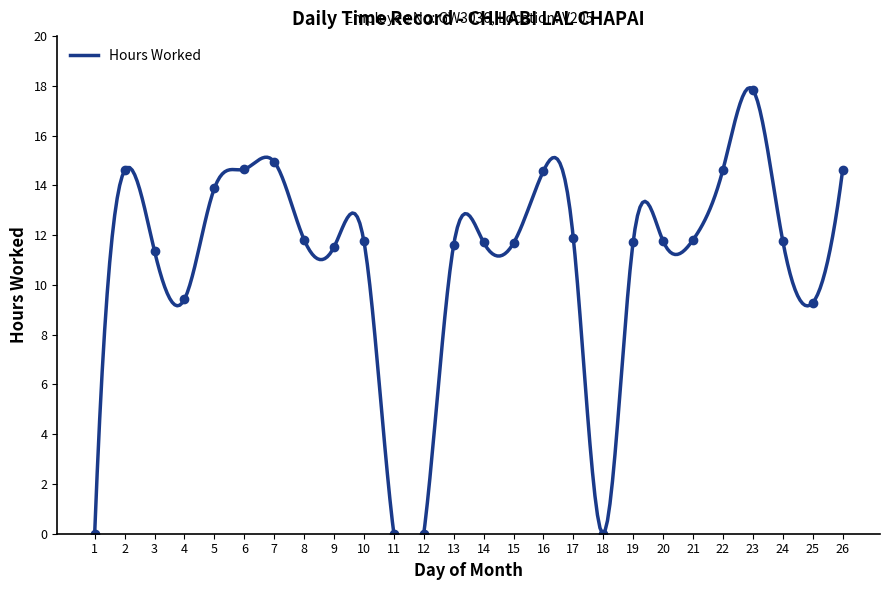

What is the difference between the maximum and minimum values?

17.8